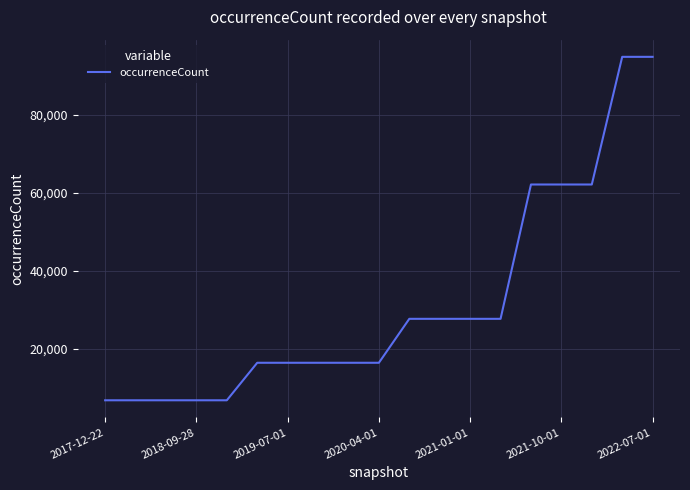

What is the smallest value displayed?

6796